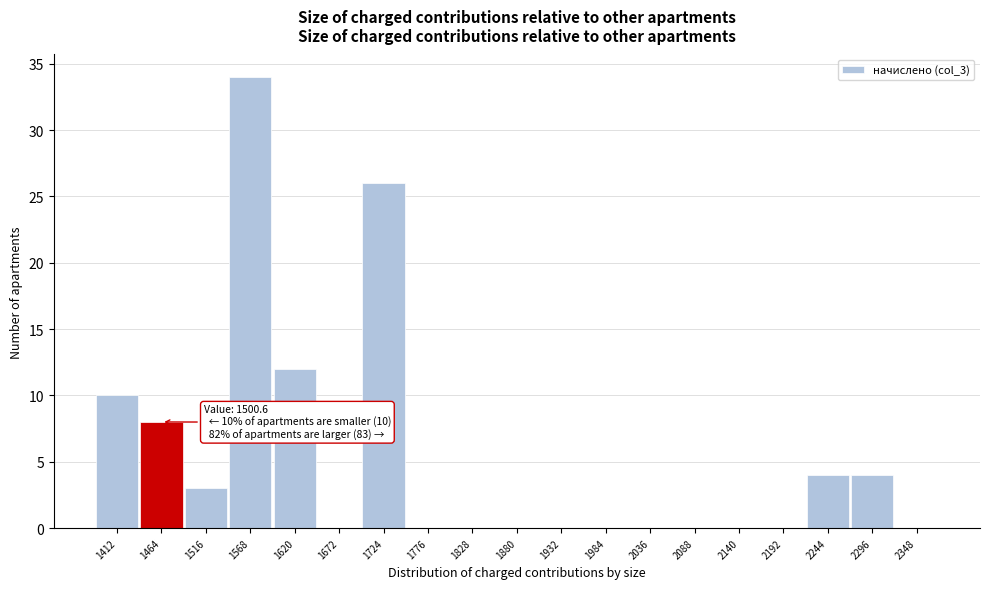

Reading left to right, list all the values displayed in this chart.

1412=10	1464=8	1516=3	1568=34	1620=12	1672=0	1724=26	1776=0	1828=0	1880=0	1932=0	1984=0	2036=0	2088=0	2140=0	2192=0	2244=4	2296=4	2348=0